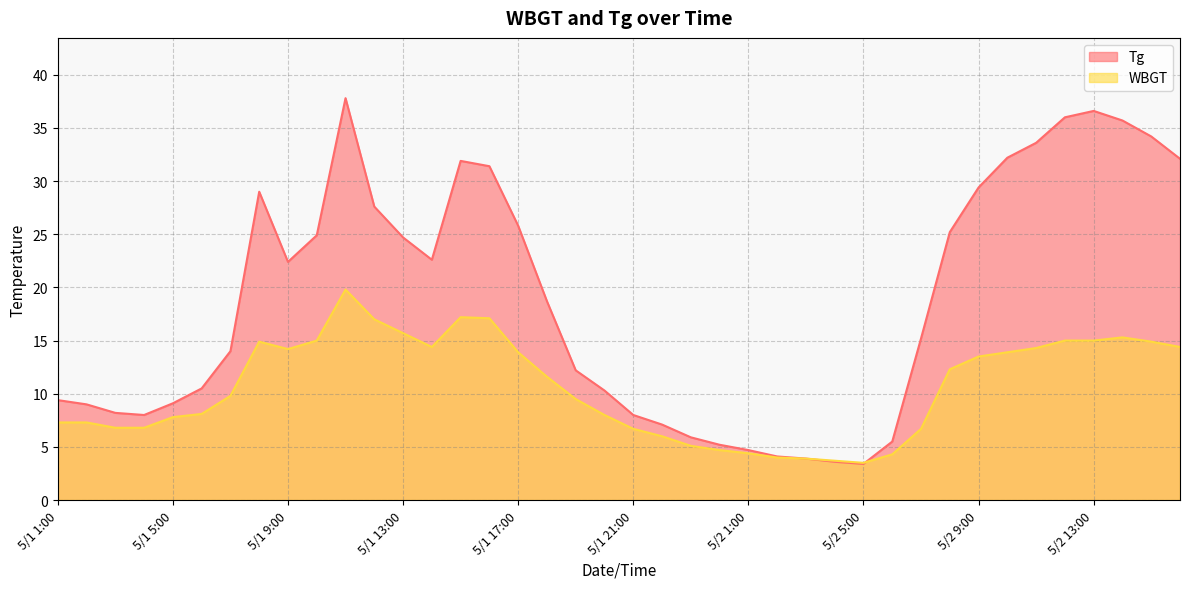

Is the value of Tg at 5/2 9:00 greater than the value of WBGT at 5/1 4:00?

Yes